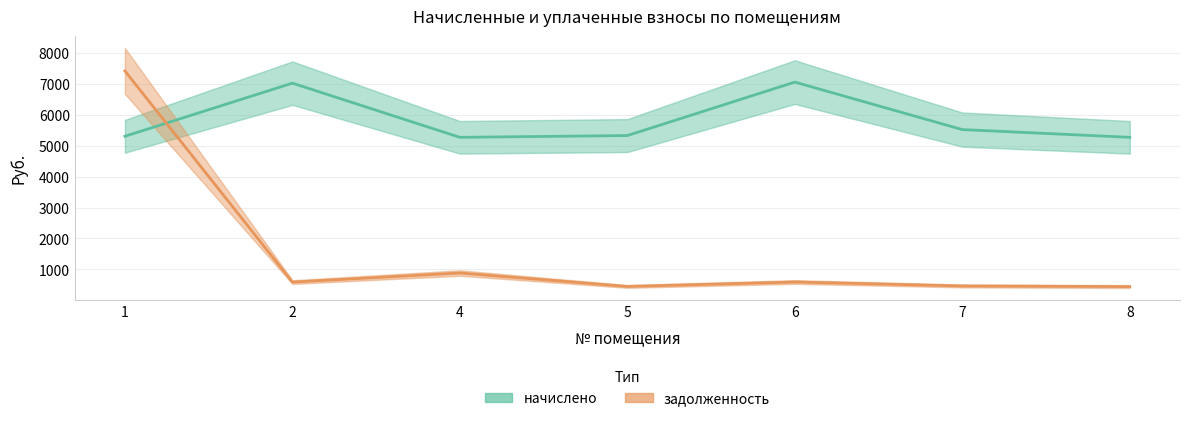

Where does the задолженность series first go above 585?

1